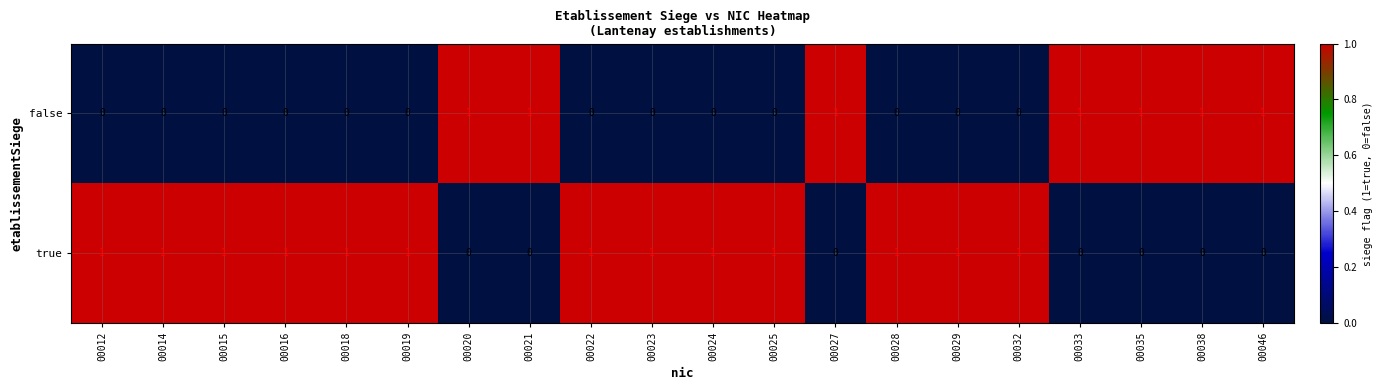

What is the sum of all false values?

7